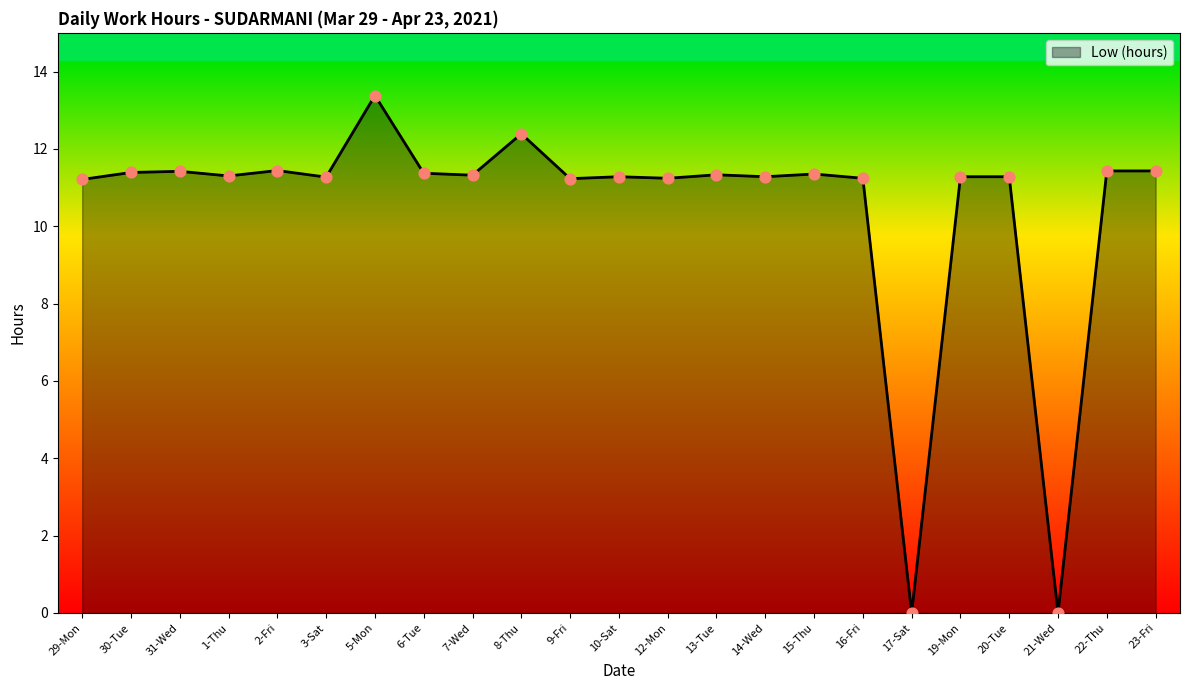

What is the ratio of the value at 9-Fri to the value at 13-Tue?

1.0